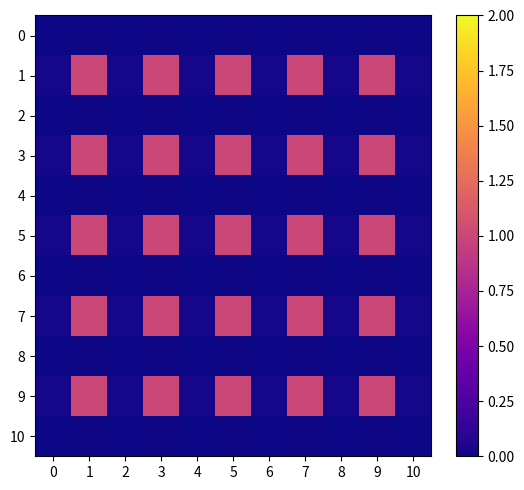

Reading left to right, extract all data points from this chart.

0: 0=0.0	1=0.0	2=0.0	3=0.0	4=0.0	5=0.0	6=0.0	7=0.0	8=0.0	9=0.0	10=0.0
1: 0=0.0	1=1.0	2=0.0	3=1.0	4=0.0	5=1.0	6=0.0	7=1.0	8=0.0	9=1.0	10=0.0
2: 0=0.0	1=0.0	2=0.0	3=0.0	4=0.0	5=0.0	6=0.0	7=0.0	8=0.0	9=0.0	10=0.0
3: 0=0.0	1=1.0	2=0.0	3=1.0	4=0.0	5=1.0	6=0.0	7=1.0	8=0.0	9=1.0	10=0.0
4: 0=0.0	1=0.0	2=0.0	3=0.0	4=0.0	5=0.0	6=0.0	7=0.0	8=0.0	9=0.0	10=0.0
5: 0=0.0	1=1.0	2=0.0	3=1.0	4=0.0	5=1.0	6=0.0	7=1.0	8=0.0	9=1.0	10=0.0
6: 0=0.0	1=0.0	2=0.0	3=0.0	4=0.0	5=0.0	6=0.0	7=0.0	8=0.0	9=0.0	10=0.0
7: 0=0.0	1=1.0	2=0.0	3=1.0	4=0.0	5=1.0	6=0.0	7=1.0	8=0.0	9=1.0	10=0.0
8: 0=0.0	1=0.0	2=0.0	3=0.0	4=0.0	5=0.0	6=0.0	7=0.0	8=0.0	9=0.0	10=0.0
9: 0=0.0	1=1.0	2=0.0	3=1.0	4=0.0	5=1.0	6=0.0	7=1.0	8=0.0	9=1.0	10=0.0
10: 0=0.0	1=0.0	2=0.0	3=0.0	4=0.0	5=0.0	6=0.0	7=0.0	8=0.0	9=0.0	10=0.0